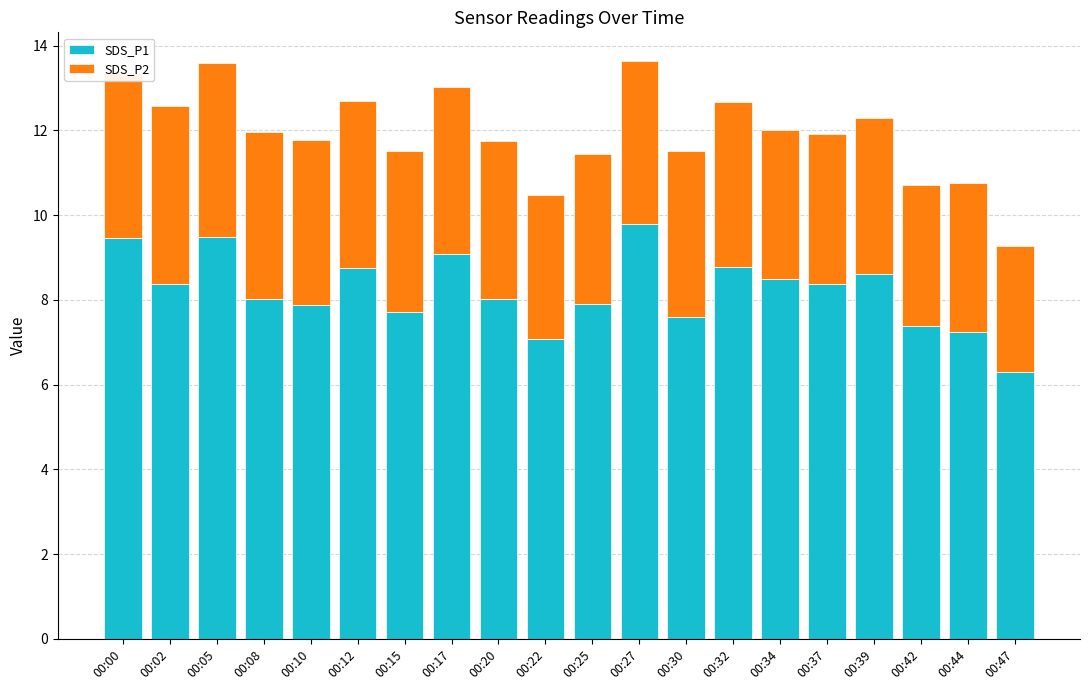

What is the total value across all series at 00:12?

12.7